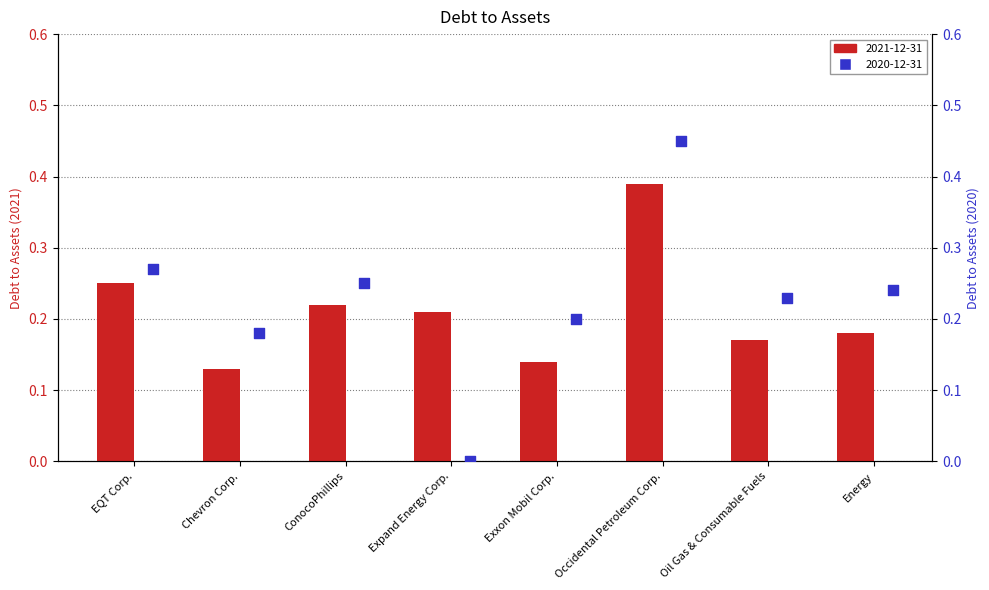

Which series has the largest total across all categories?

2020-12-31